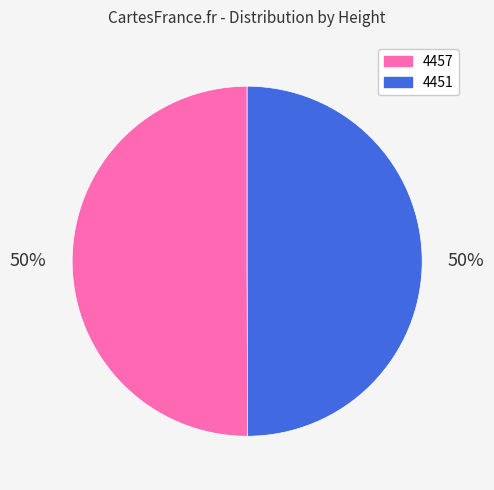

Is the sum of 4451 and 4457 greater than half?

Yes